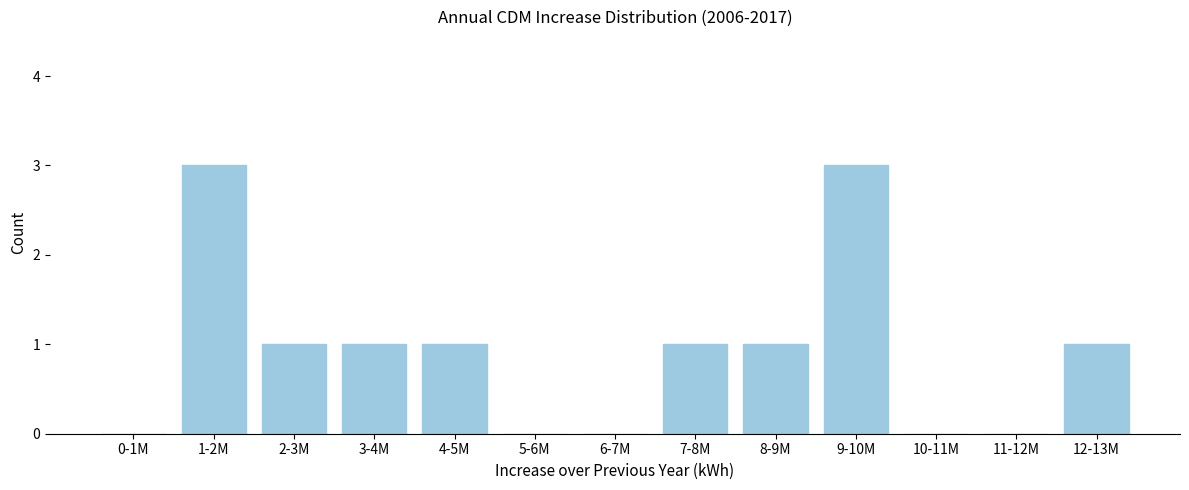

Reading right to left, extract all data points from this chart.

12-13M=1	11-12M=0	10-11M=0	9-10M=3	8-9M=1	7-8M=1	6-7M=0	5-6M=0	4-5M=1	3-4M=1	2-3M=1	1-2M=3	0-1M=0